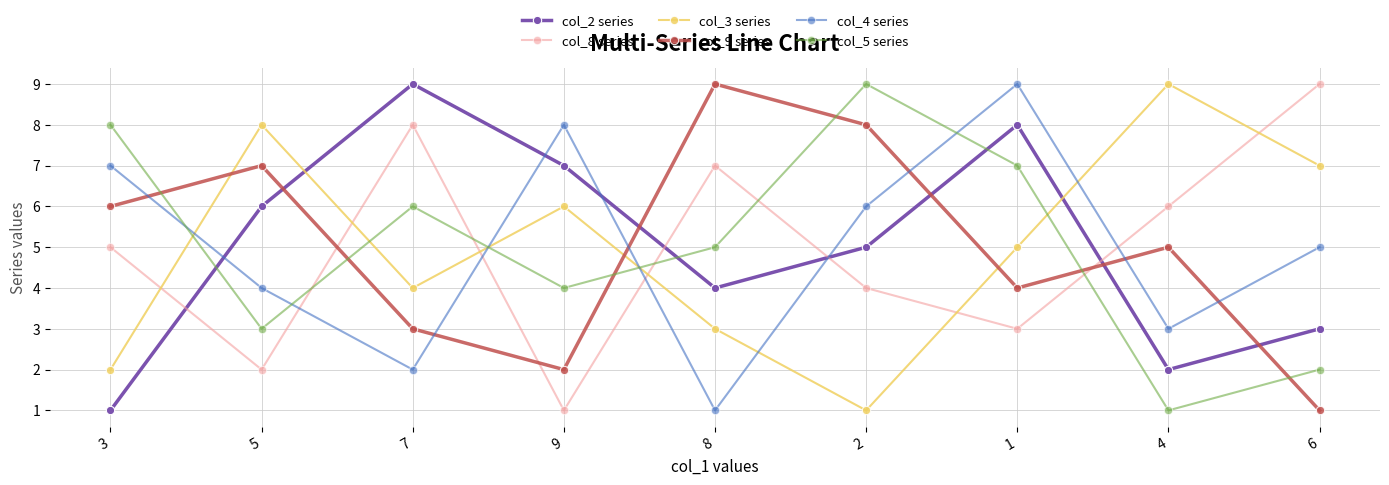

How many data points in col_2 series are less than 5?

4